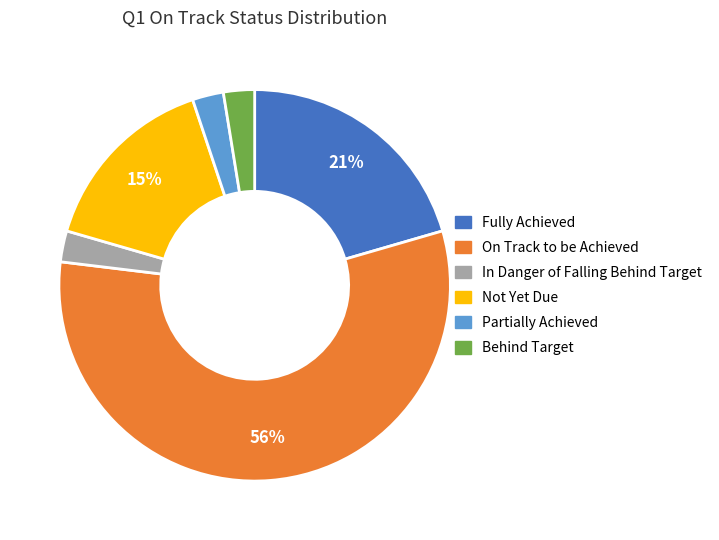

What is the largest slice in the pie chart?

On Track to be Achieved